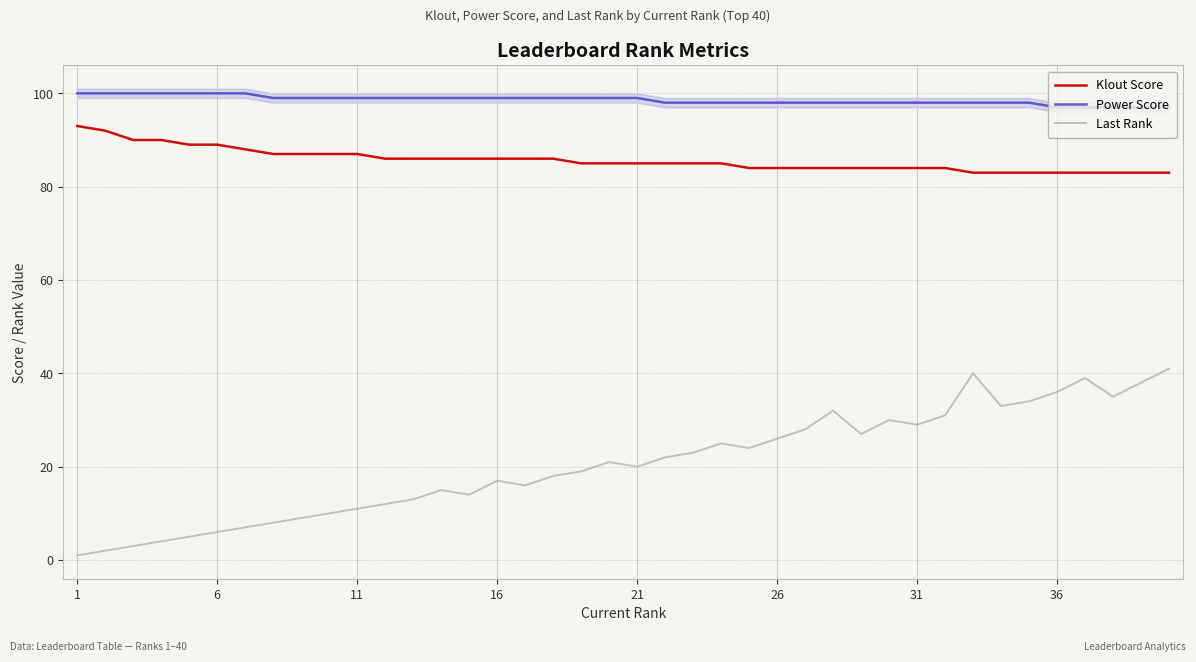

True or false: Last Rank and Klout Score intersect in this chart.

False